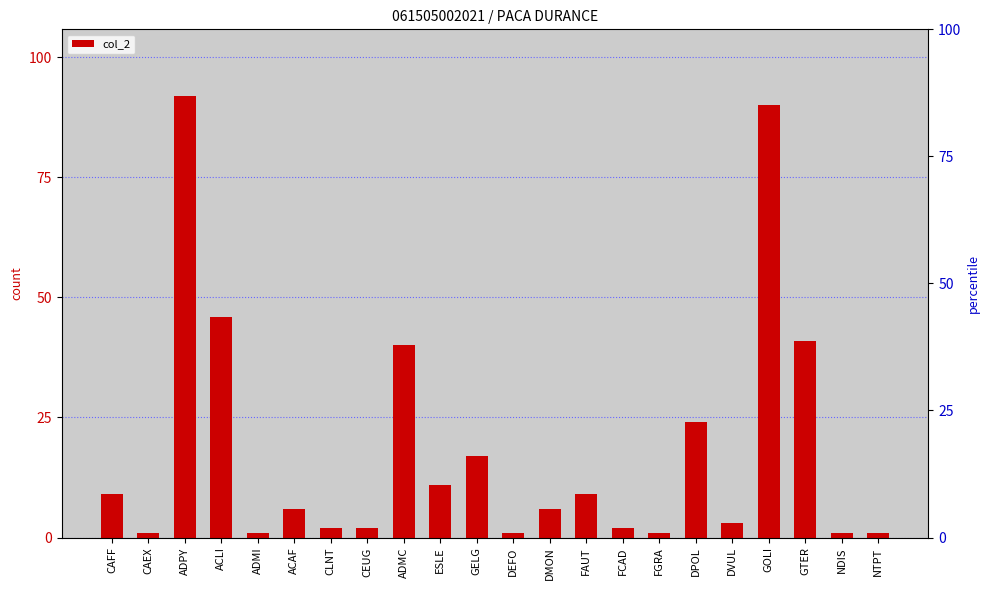

Is it true that the value at ACLI is 67?

False